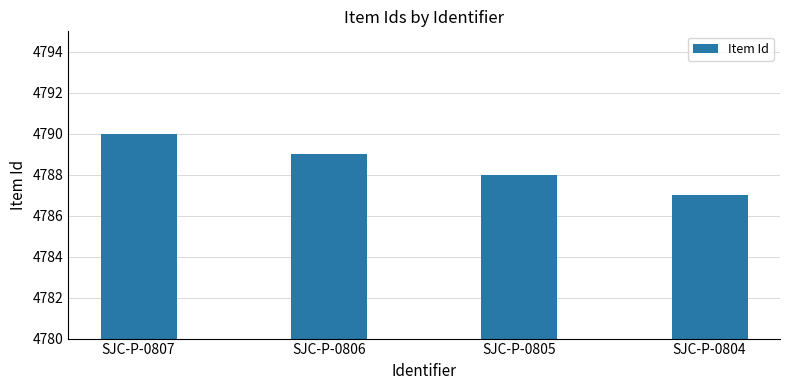

Is it true that the value at SJC-P-0806 is 4789?

True